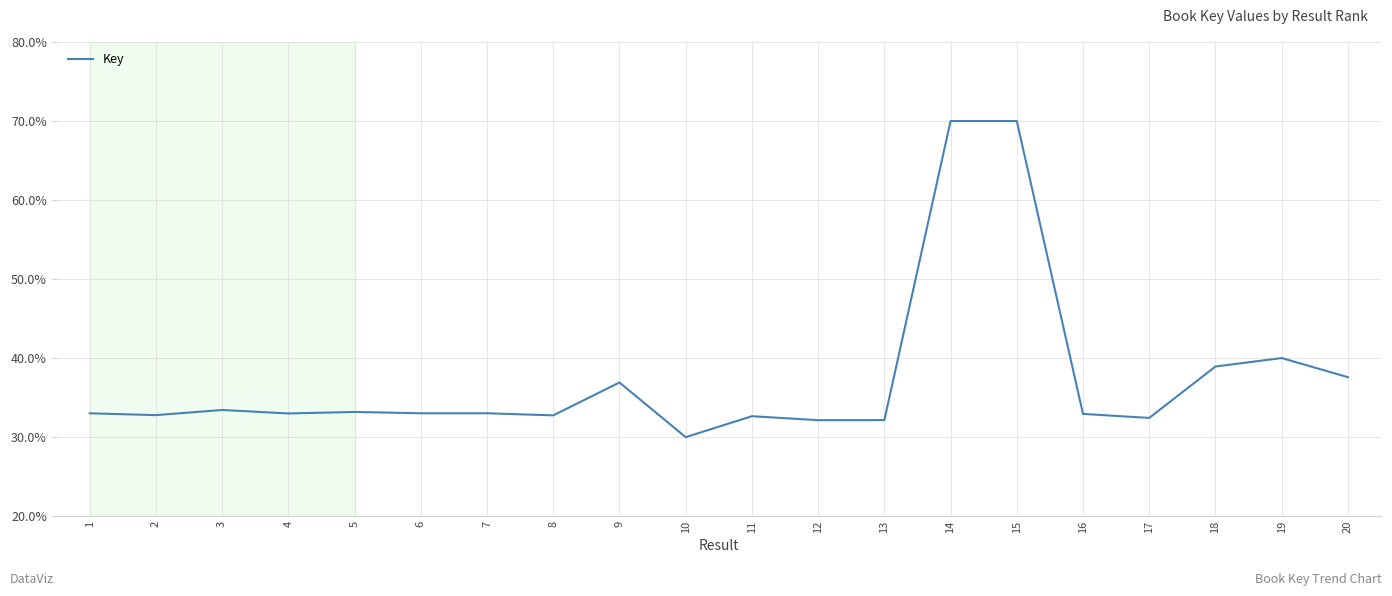

What is the minimum value shown in the chart?

30.0